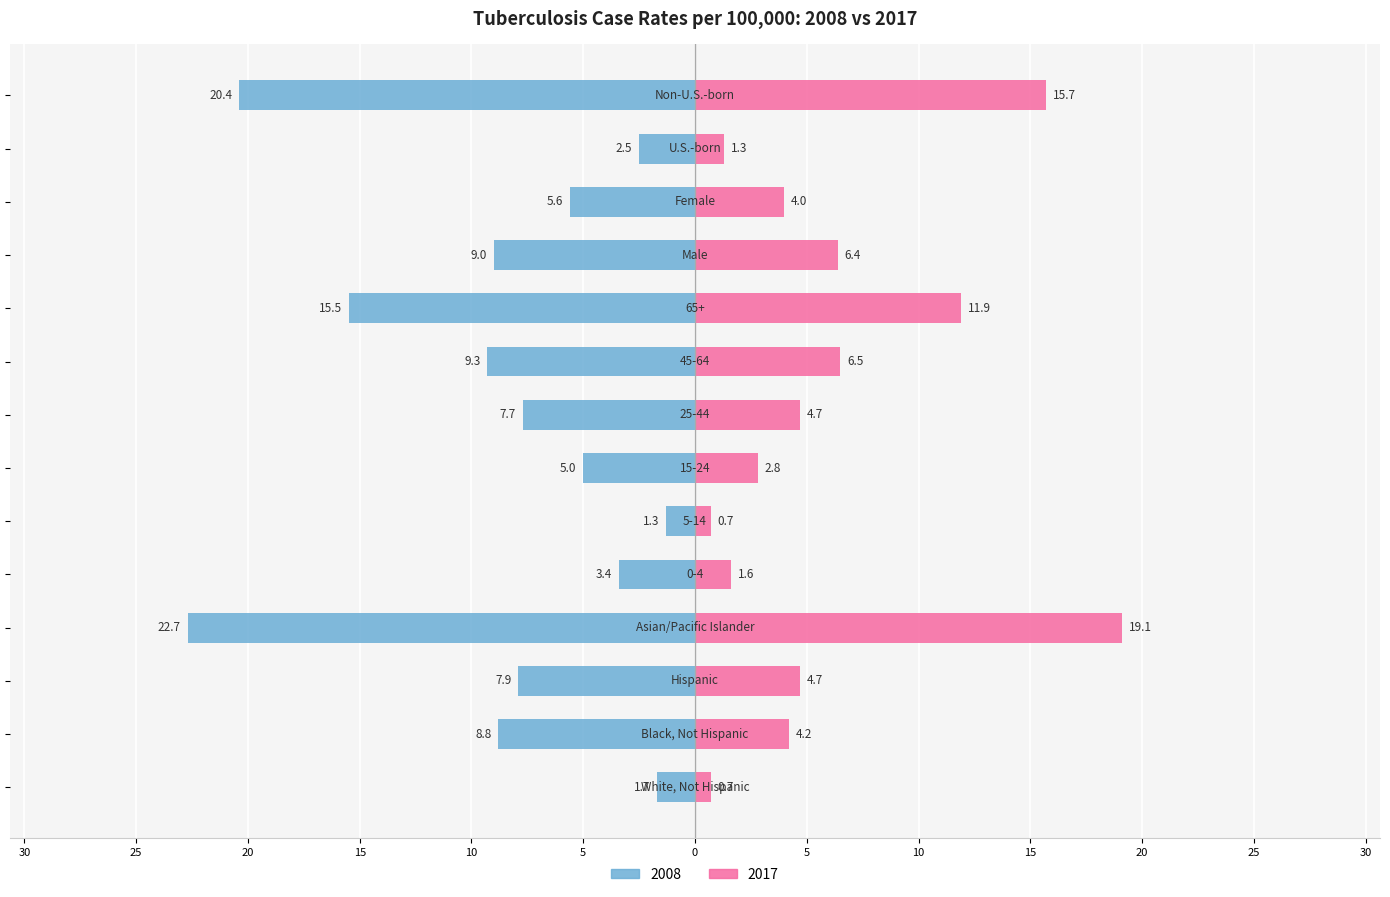

What is the label of the 14th bar from the right?

White, Not Hispanic